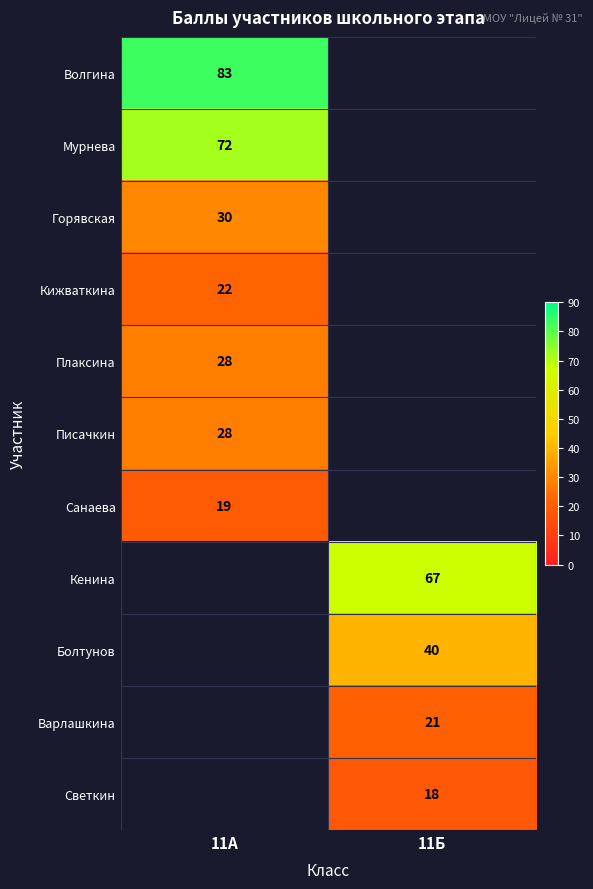

The value of Мурнева at 11А is 72. True or false?

True